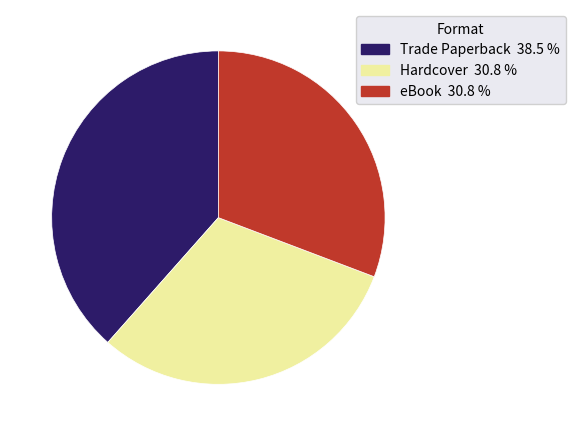

Approximately how many times larger is the value at Hardcover compared to eBook?

1.0